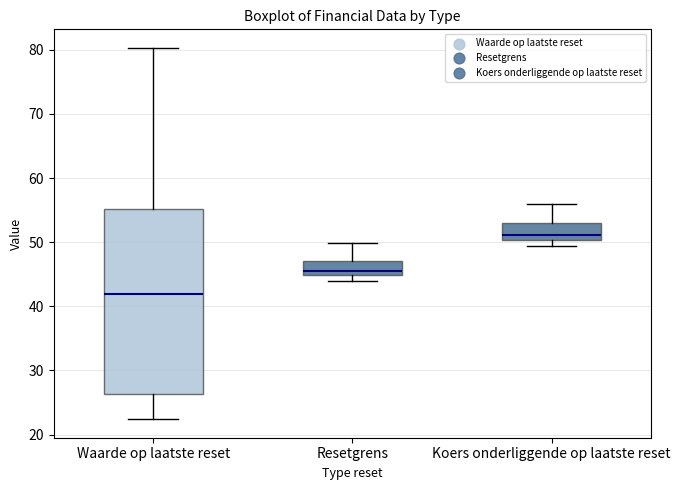

Reading left to right, read every box against the y-axis: the position of its median line, the range the box covers, and the ends of its whiskers. The values are not printed on the chart, so give them approximately, as read against the axis.

Waarde op laatste reset: median 42, box 26 to 55, whiskers 22 to 80
Resetgrens: median 45 (just above the box's lower edge), box 45 to 47, whiskers 44 to 50
Koers onderliggende op laatste reset: median 51, box 50 to 53, whiskers 49 to 56